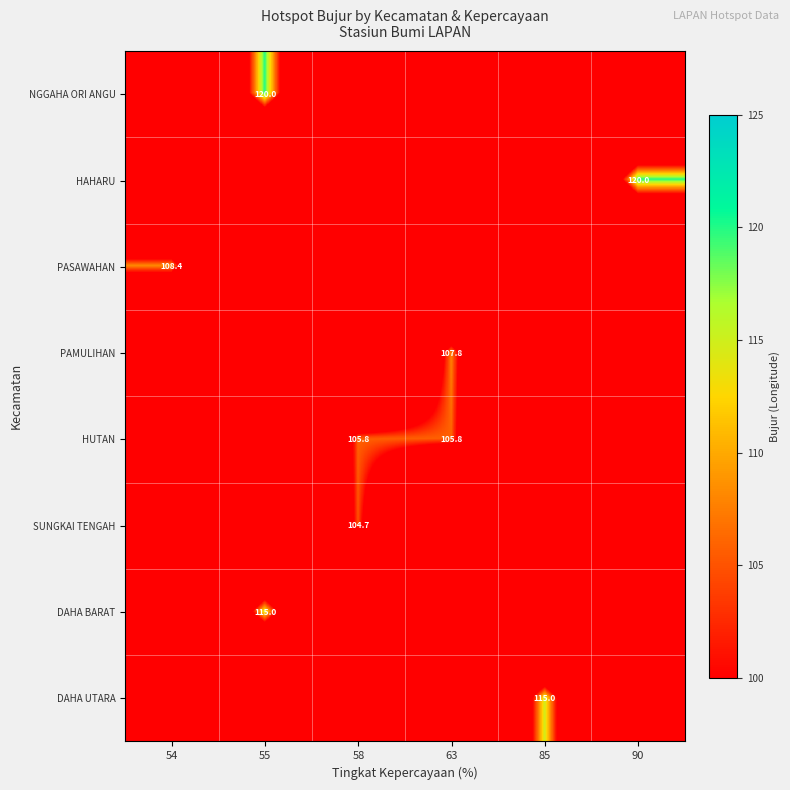

What is the total value across all series at 54?

108.4